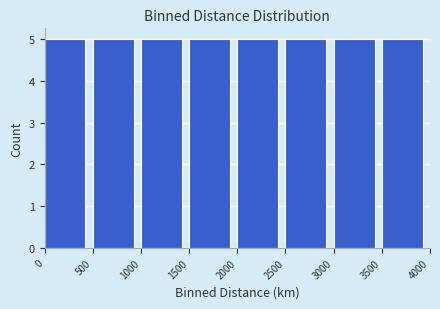

How tall is the bar that spans 2500 to 3000 on the x-axis? The values are not printed on the chart, so give them approximately, as read against the axis.

5